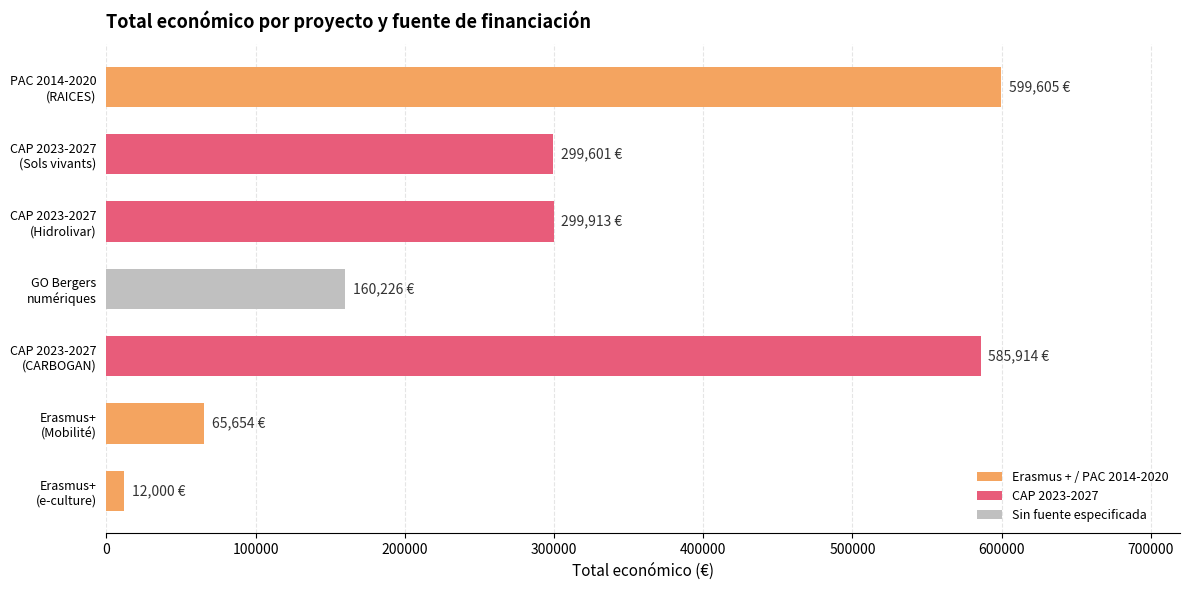

What is the sum of all values?

2022913